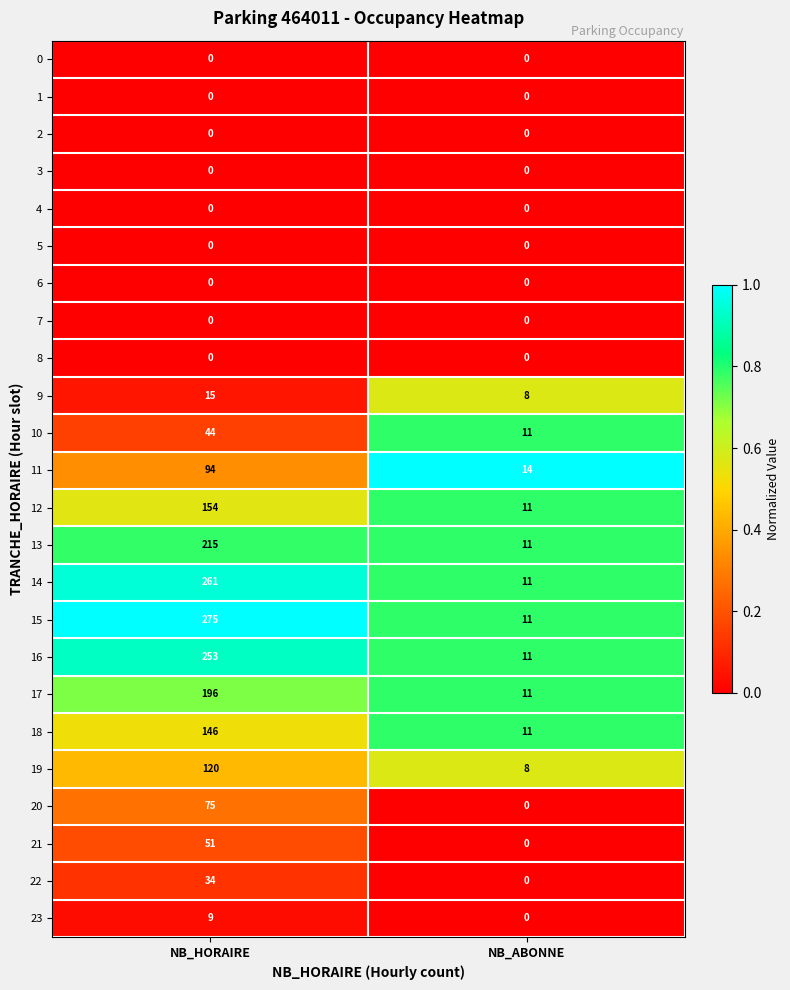

What is the sum of the 12 values at NB_ABONNE and NB_HORAIRE?

165